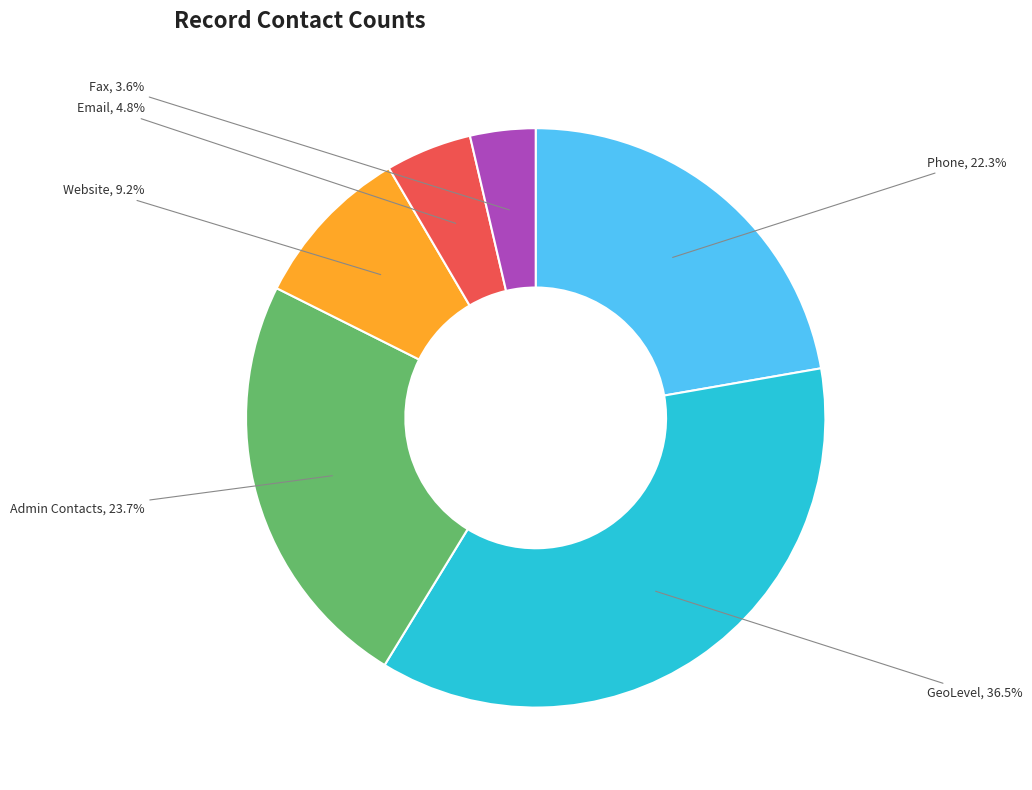

Is there any slice that represents more than half of the pie?

No